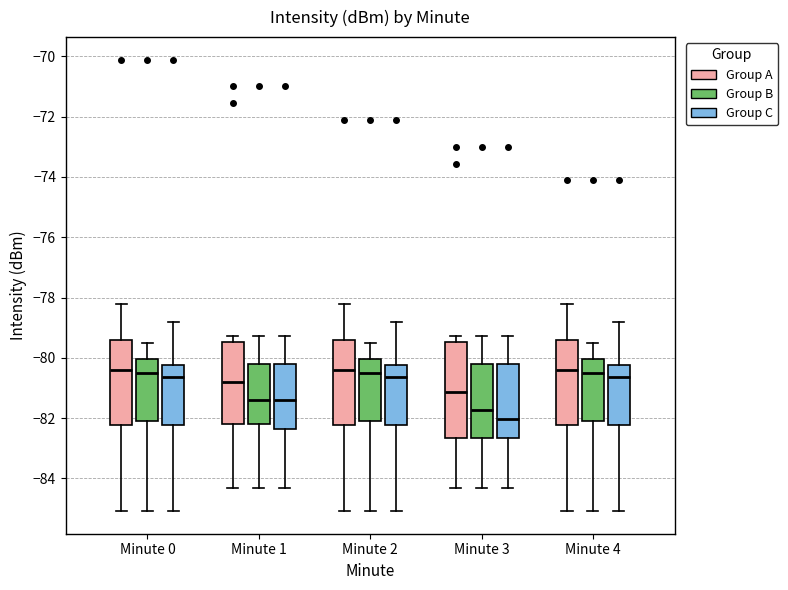

Comparing the boxes themselves (not the whiskers), which one is the tallest?

Minute 3 (Group A)